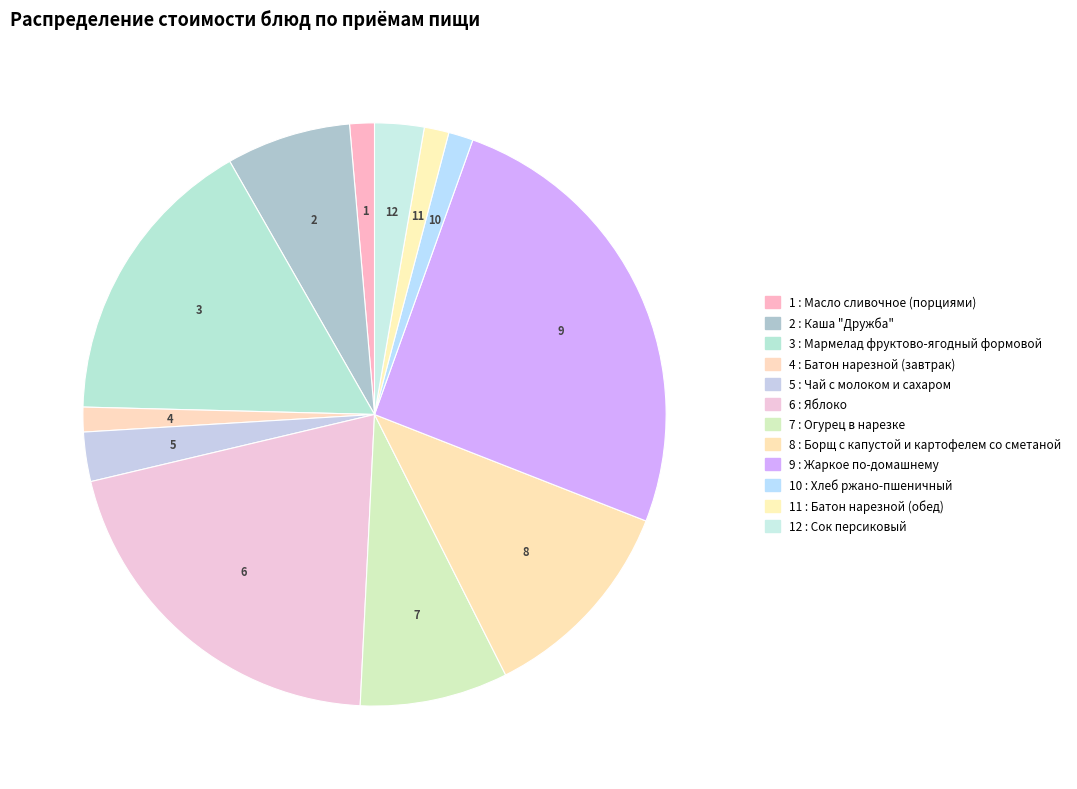

Is there any slice that represents more than half of the pie?

No